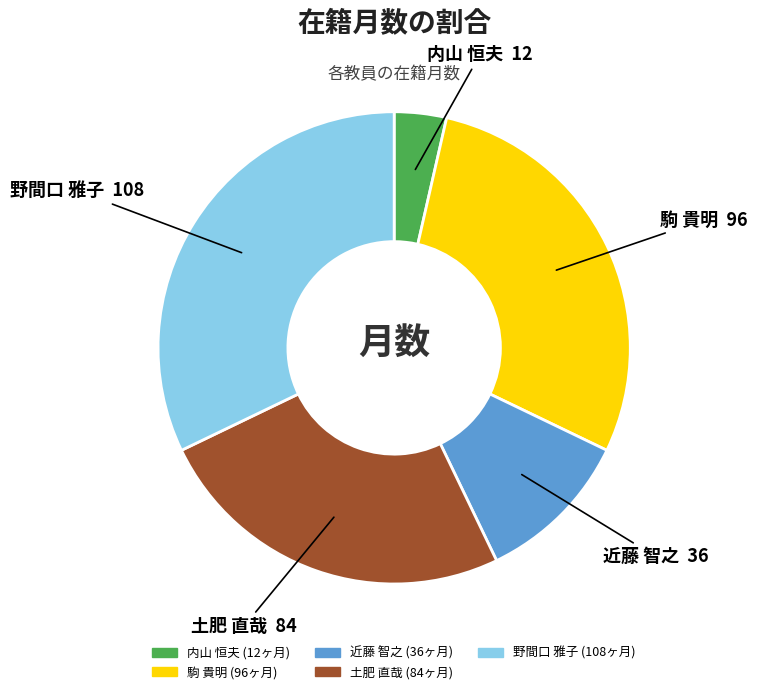

The 近藤 智之 slice represents 11% of the pie. True or false?

True